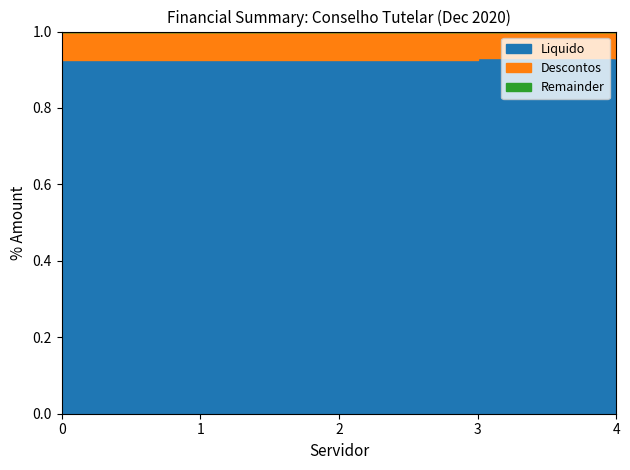

True or false: Descontos and Rendimentos intersect in this chart.

False